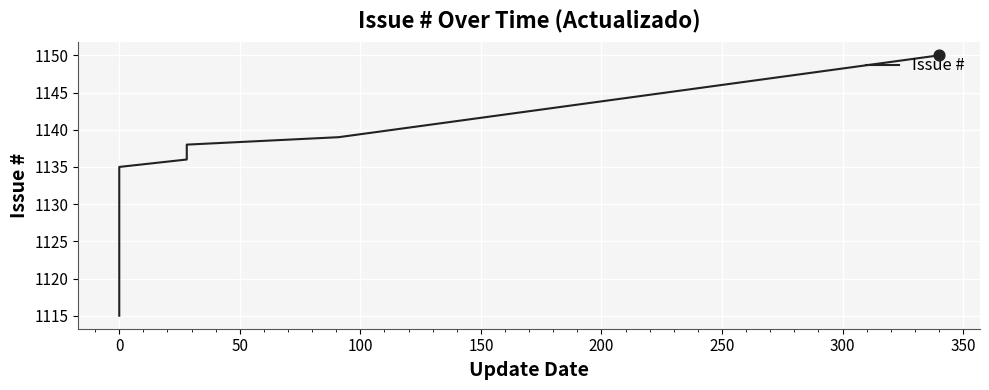

Approximately how many times larger is the value at 350 compared to 300?

1.0